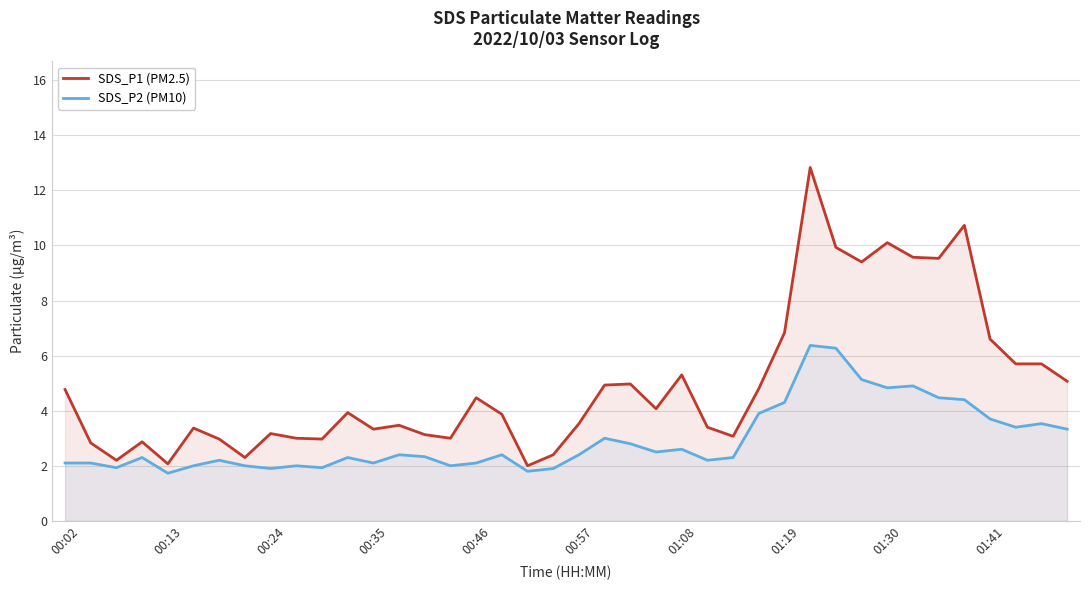

Where does the SDS_P1 (PM2.5) series first go above 3?

00:02